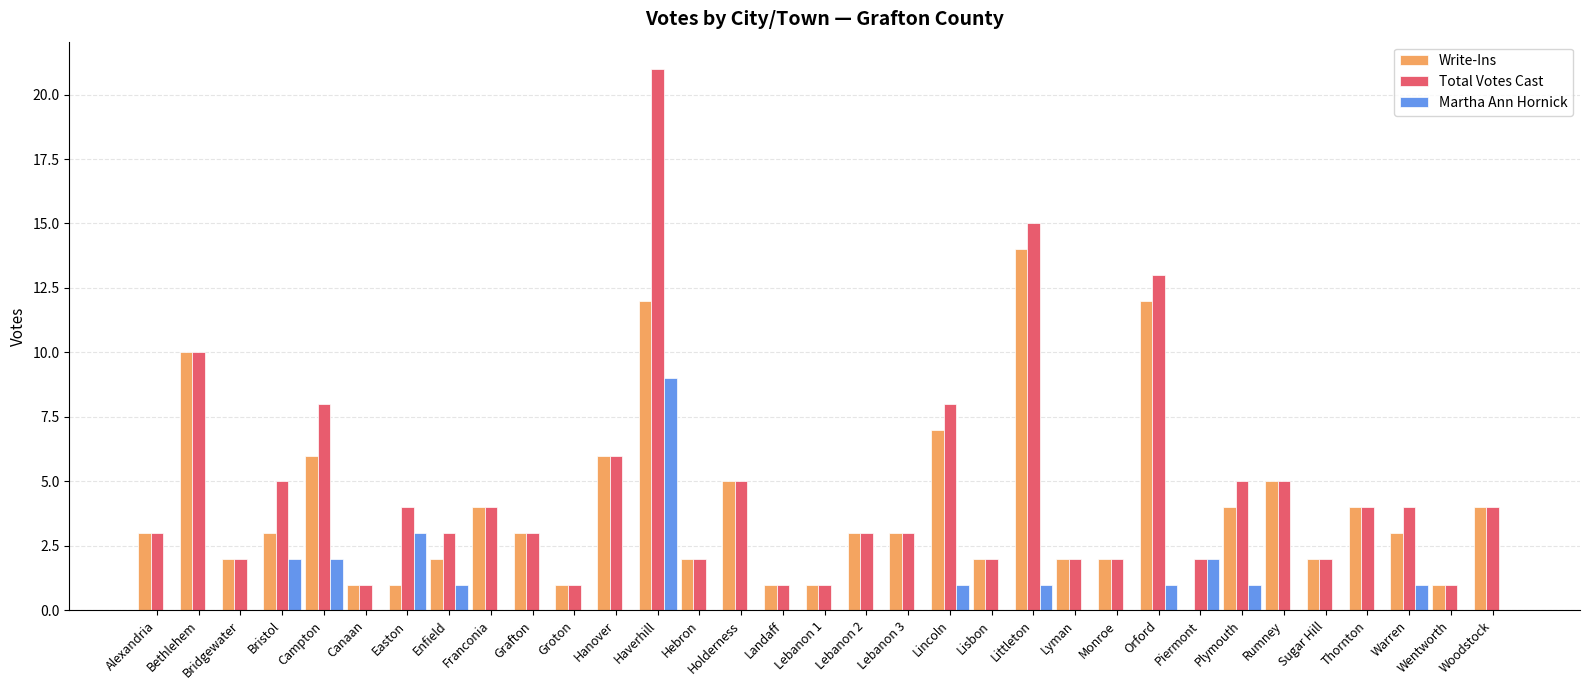

Which series has the largest total across all categories?

Total Votes Cast